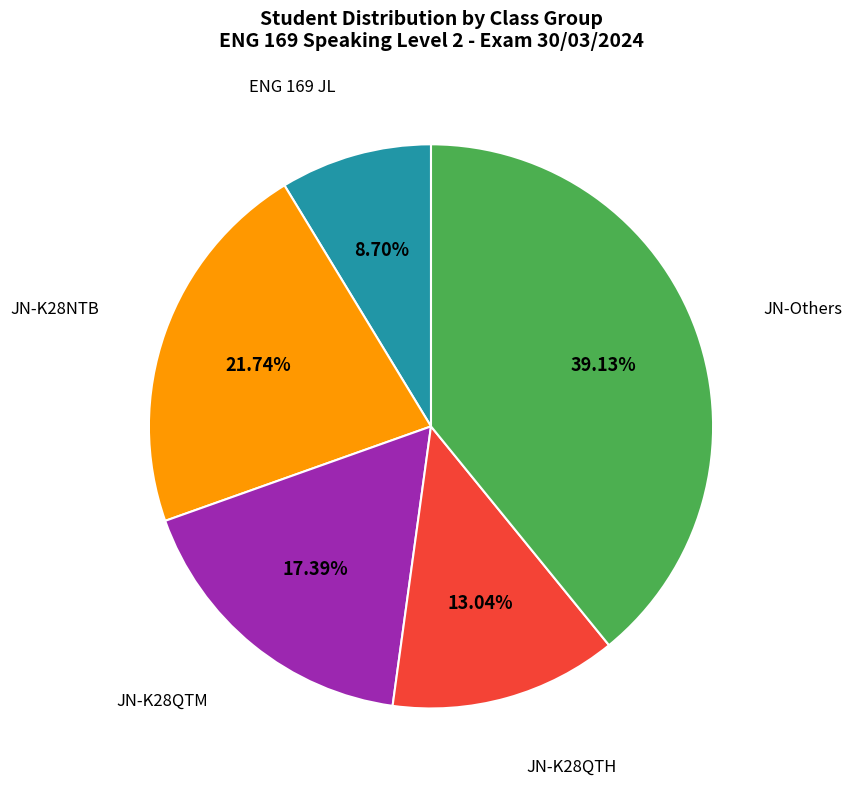

Is there any slice that represents more than half of the pie?

No